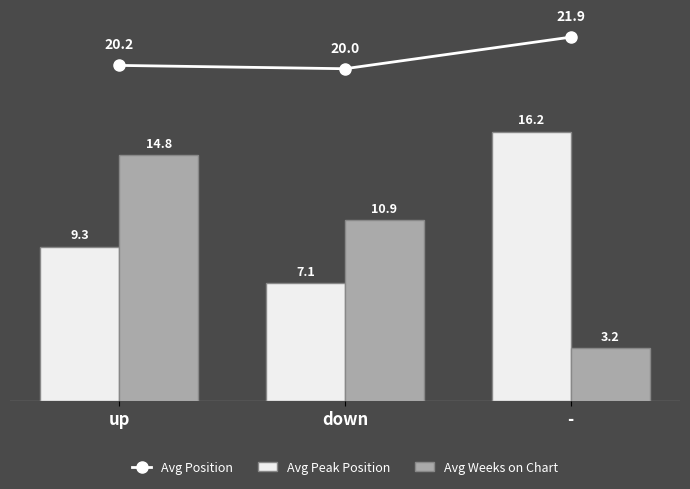

Which category has the lowest value across all series?

-